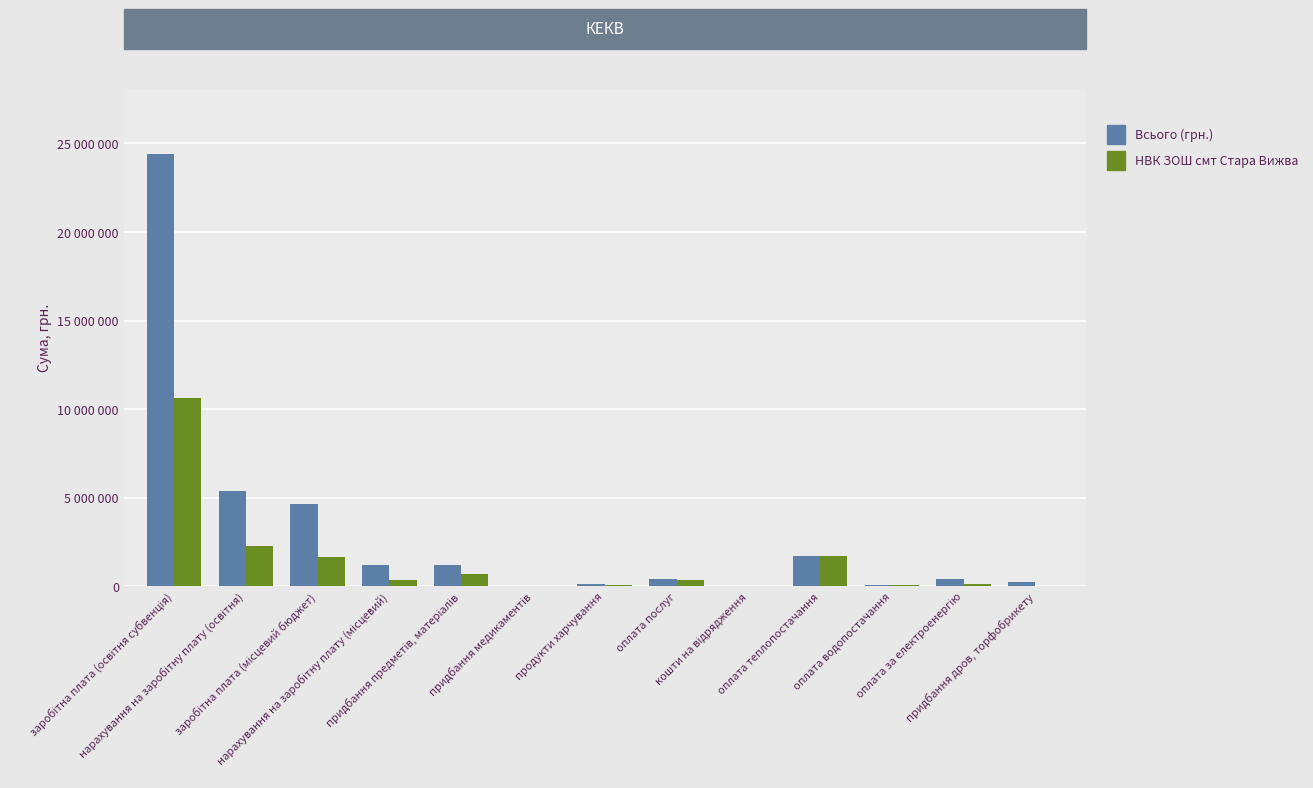

List the series in order of their overall mean, lowest first.

НВК ЗОШ смт Стара Вижва, Всього (грн.)